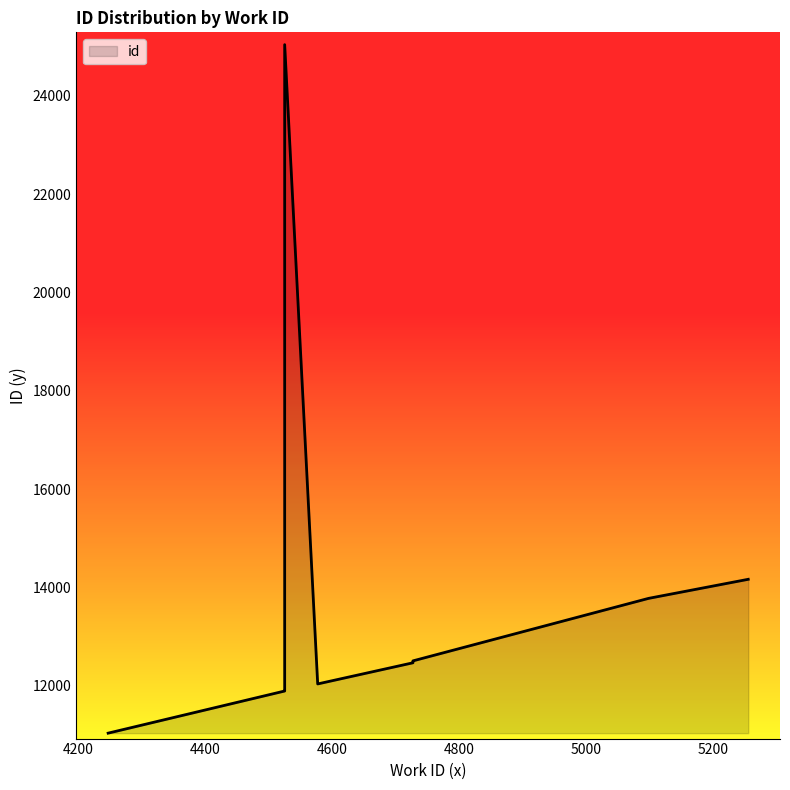

Rank the categories by value from highest to lowest.

4525, 5255, 5098, 4727, 4727, 4727, 4577, 4525, 4525, 4247